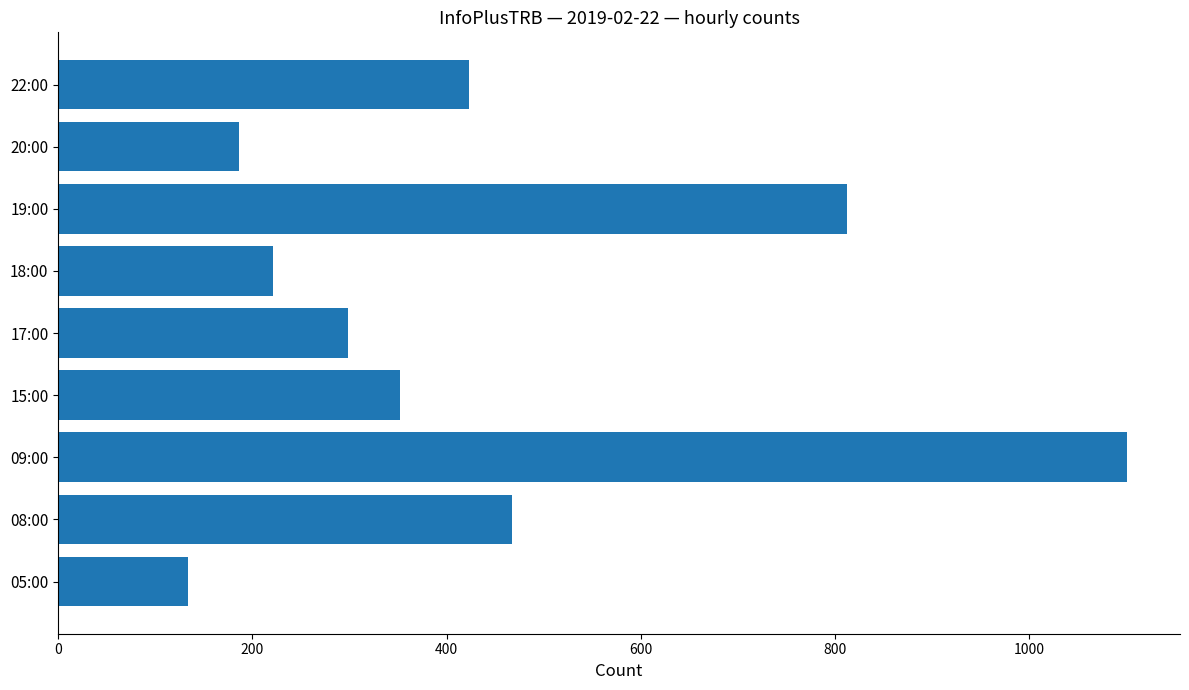

Is it true that the value at 22:00 is 665?

False